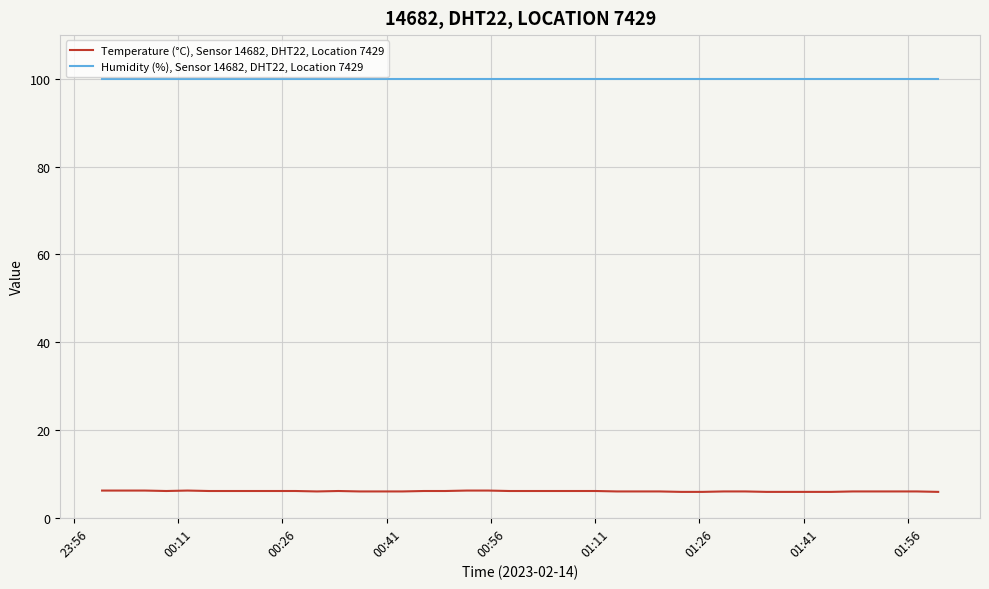

Which series has the widest spread of values?

Temperature (°C), Sensor 14682, DHT22, Location 7429